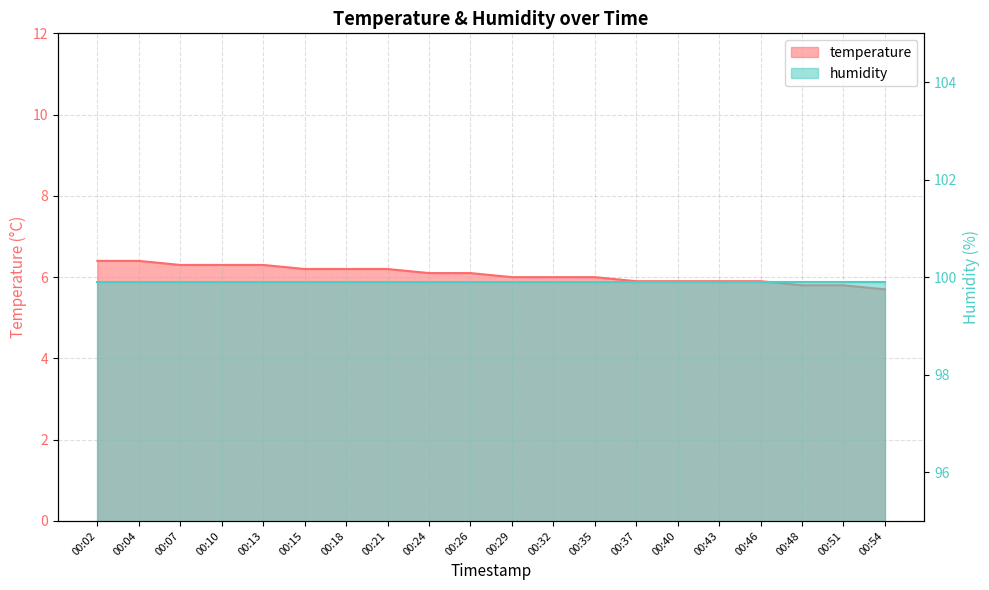

Rank the categories by value from highest to lowest.

00:02, 00:04, 00:07, 00:10, 00:13, 00:15, 00:18, 00:21, 00:24, 00:26, 00:29, 00:32, 00:35, 00:37, 00:40, 00:43, 00:46, 00:48, 00:51, 00:54